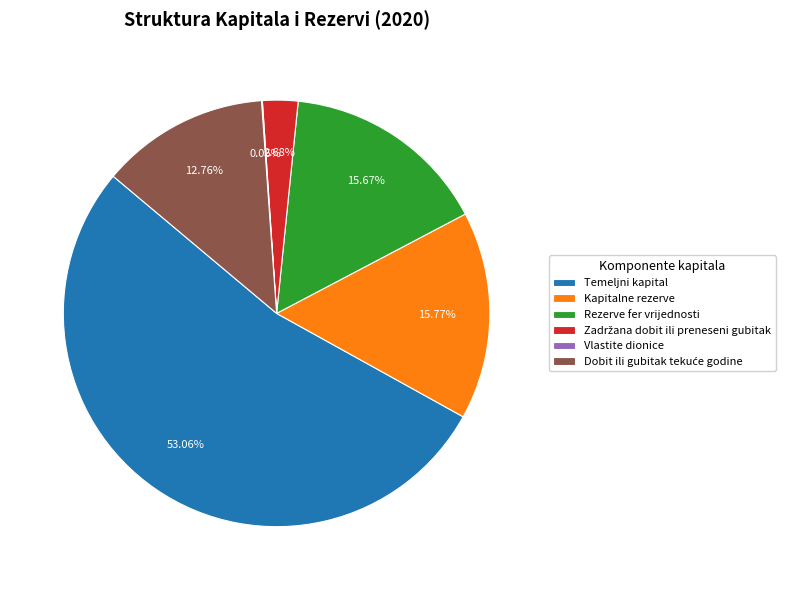

Which slice is the largest?

Temeljni kapital